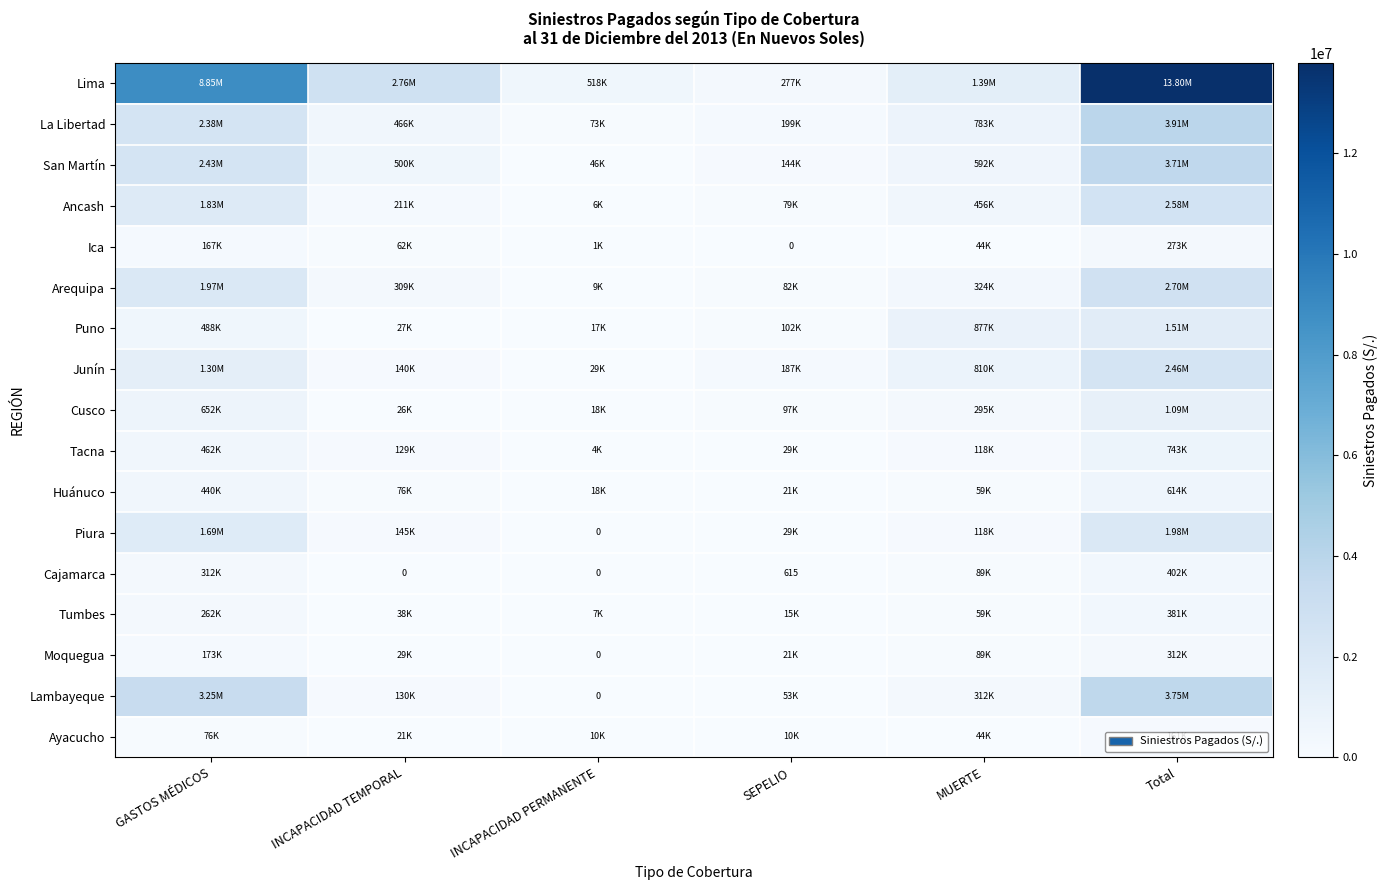

True or false: Huánuco has a value of 825749.4 at Total.

False